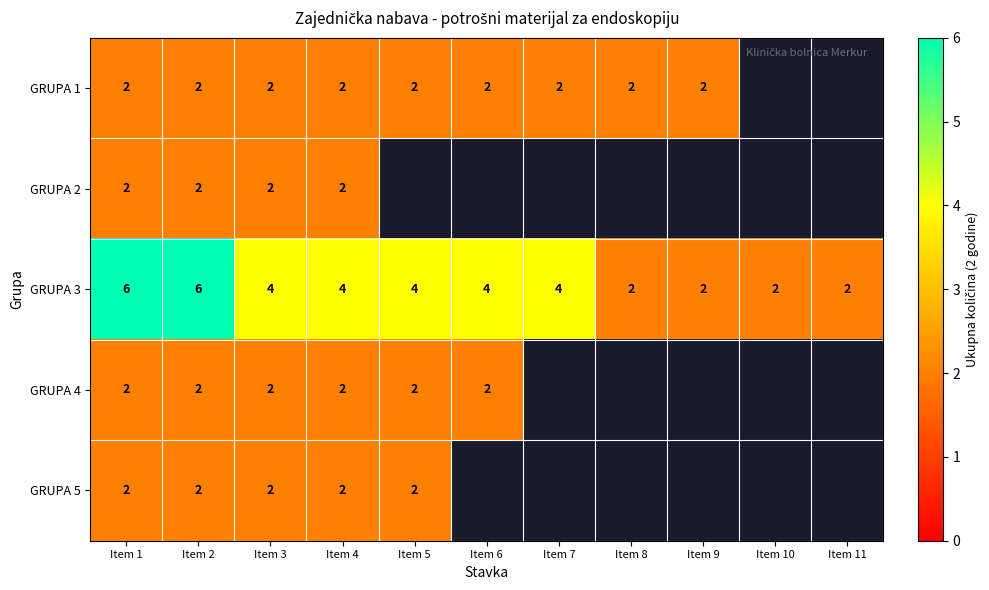

What is the sum of the GRUPA 3 values at Item 5 and Item 8?

6